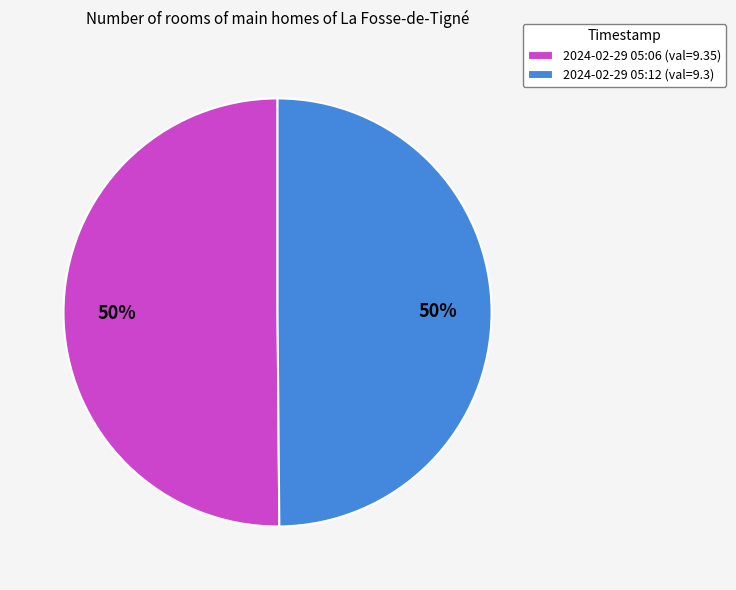

Combined, do 2024-02-29 05:12 (val=9.3) and 2024-02-29 05:06 (val=9.35) account for over 50%?

Yes